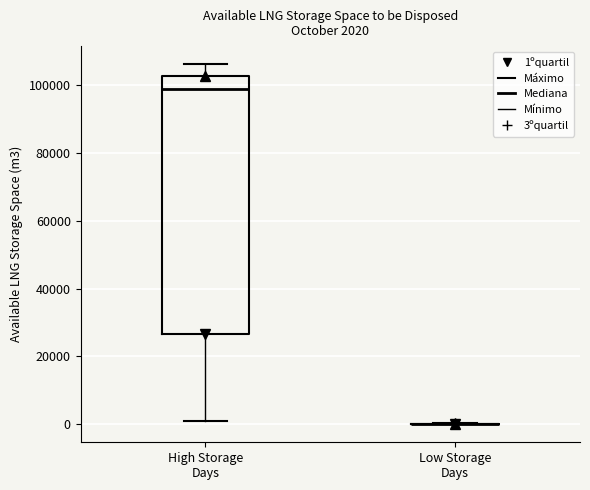

Comparing the boxes themselves (not the whiskers), which one is the tallest?

High Storage Days